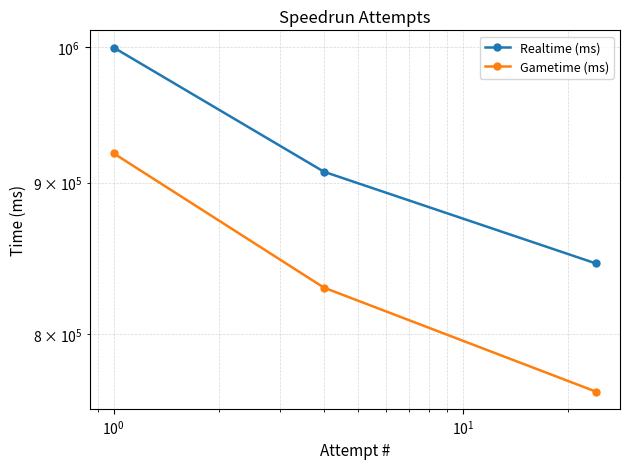

Is it true that Realtime (ms) equals 177682 at $\mathdefault{10^{0}}$?

False